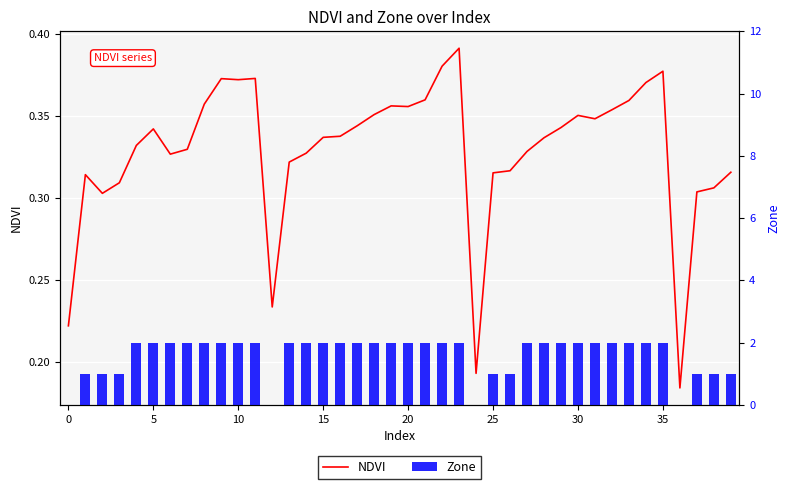

What is the label of the 37th bar from the left?

36